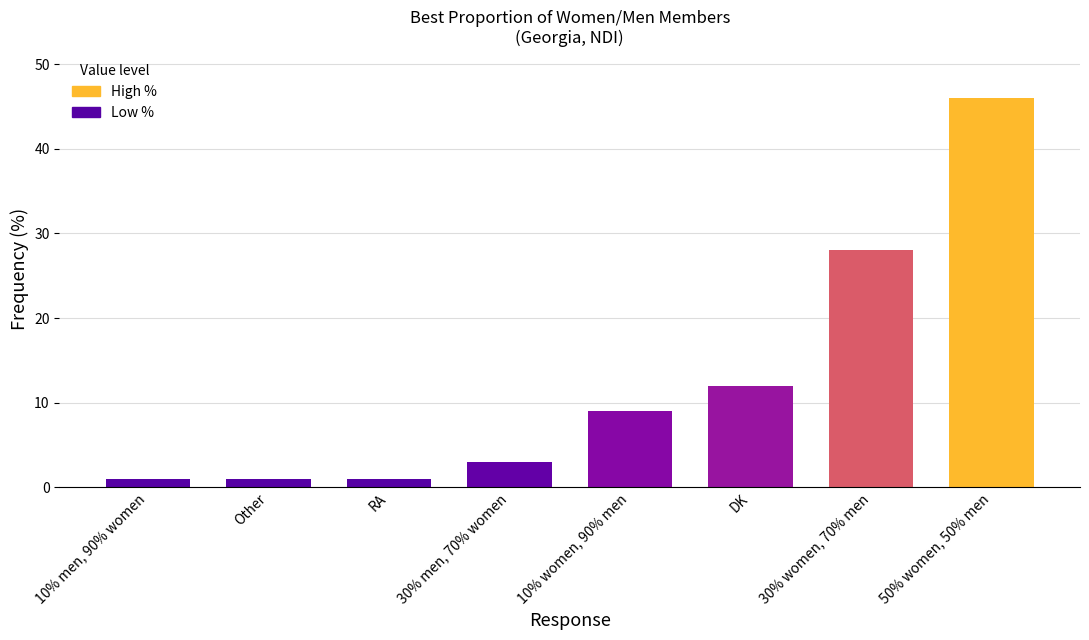

Is it true that the value at 50% women, 50% men is 12?

False